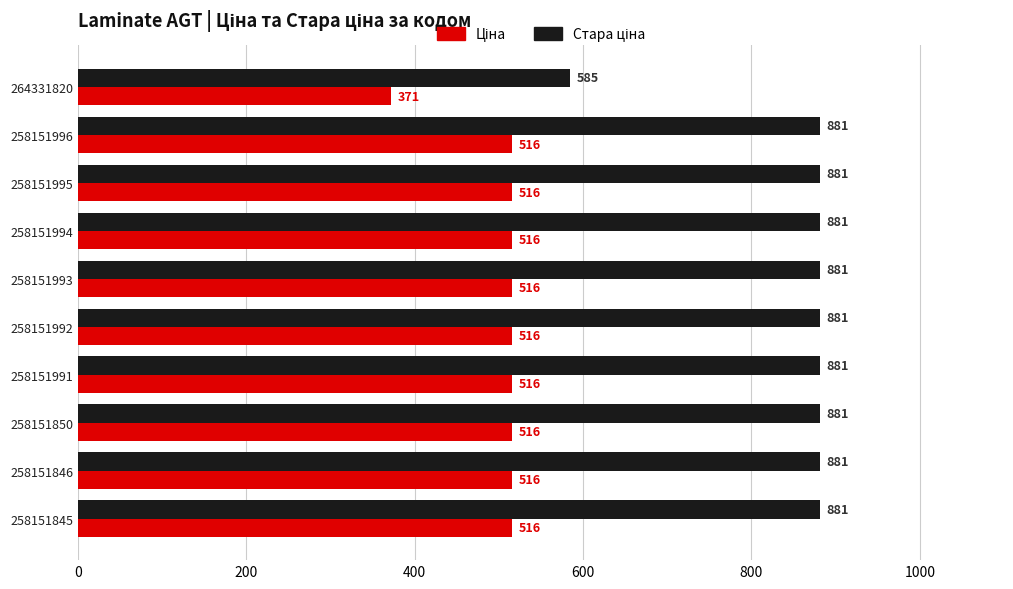

At how many categories does at least one series exceed 745?

9